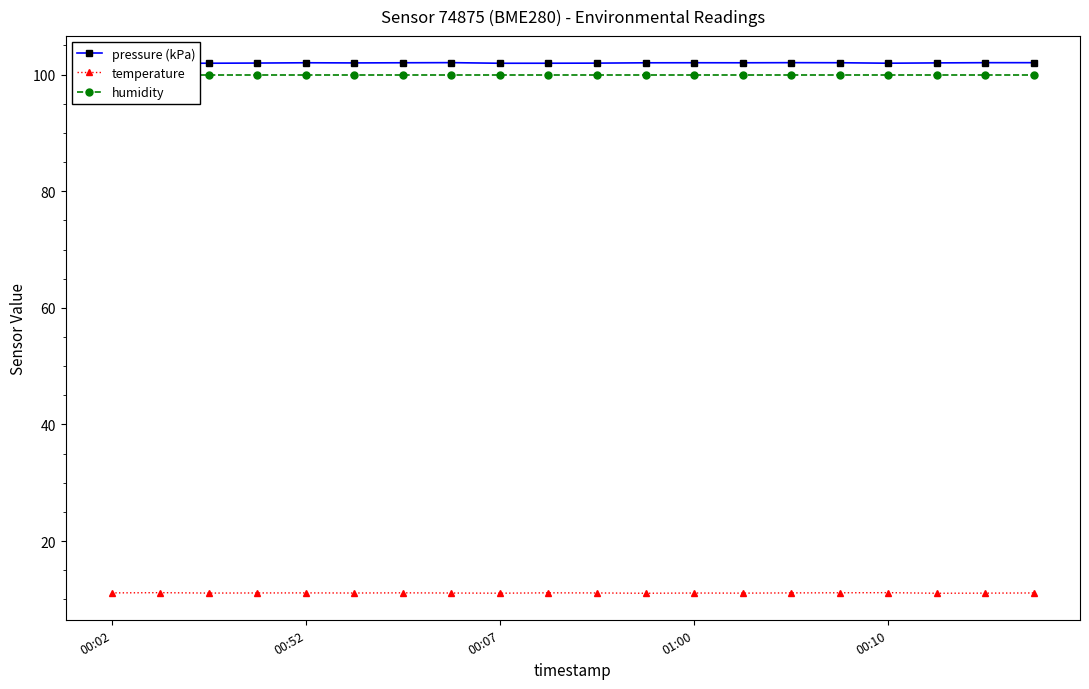

What is the maximum value for temperature?

11.2